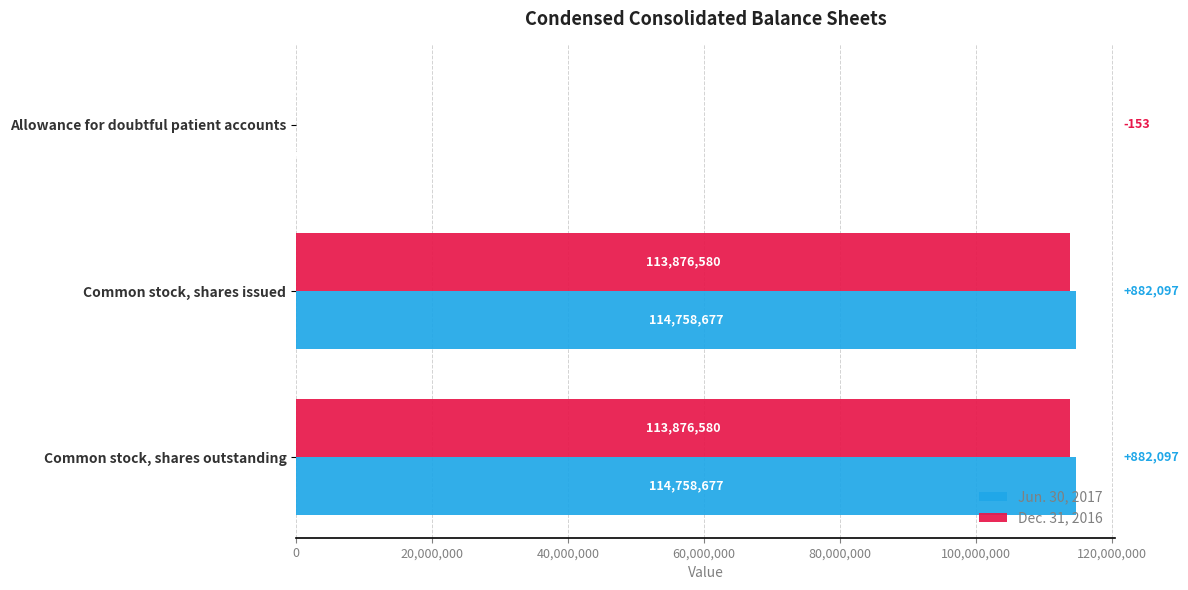

At which label is Dec. 31, 2016 closest to 56940176?

Allowance for doubtful patient accounts